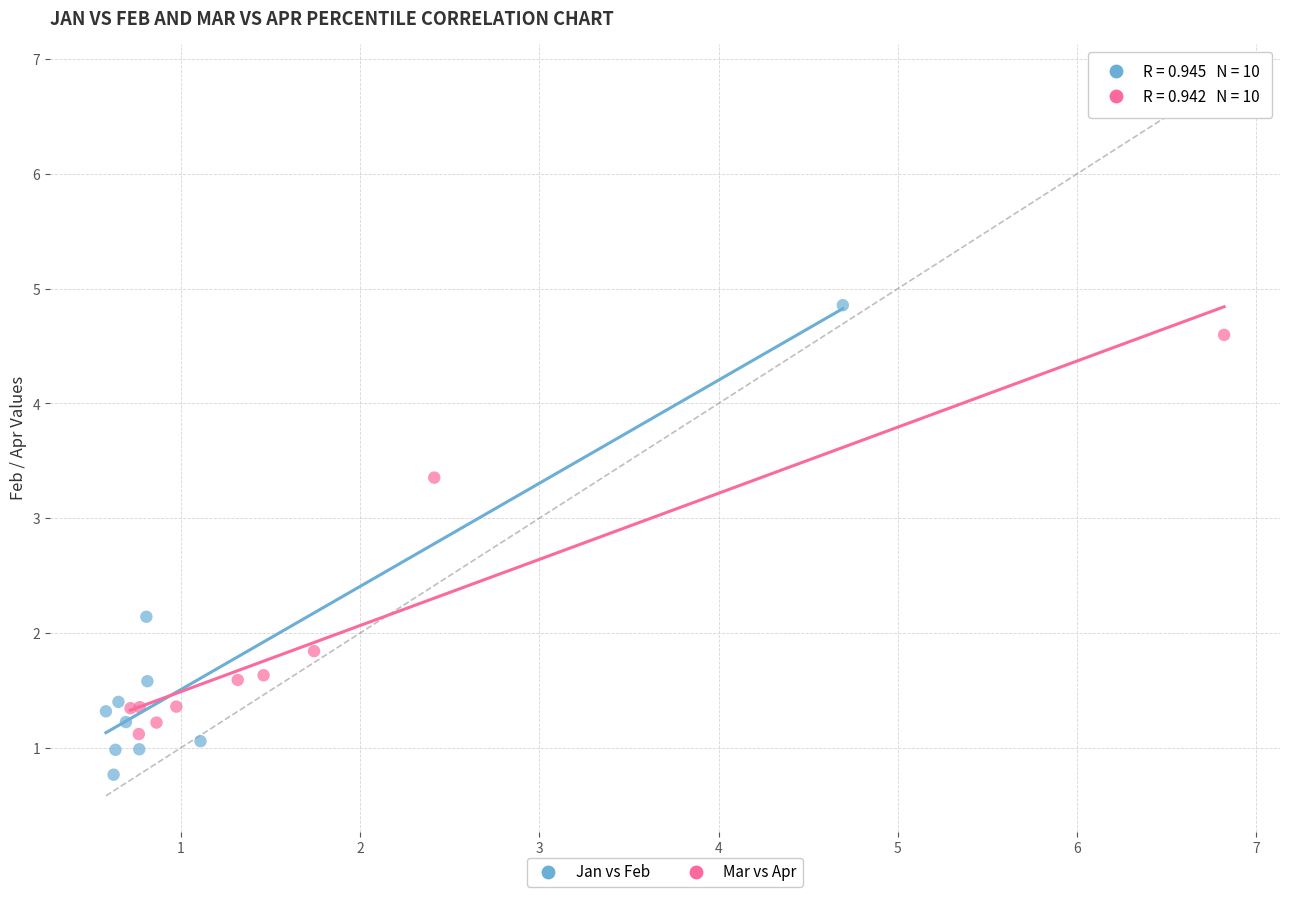

Which series reaches the minimum Y coordinate?

Jan vs Feb